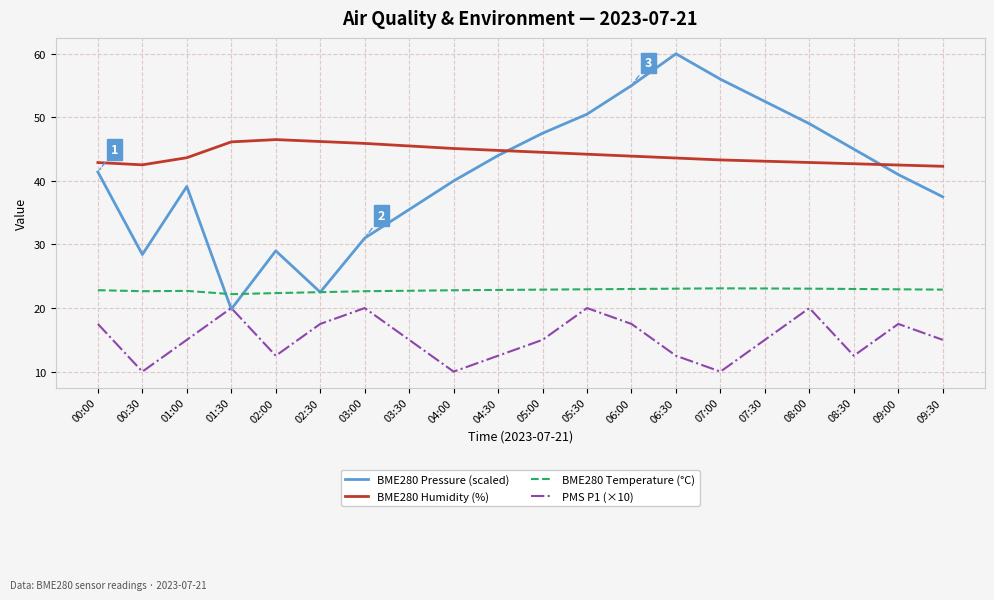

At 06:00, list the series in order from largest to smallest.

BME280 Pressure (scaled), BME280 Humidity (%), BME280 Temperature (°C), PMS P1 (×10)